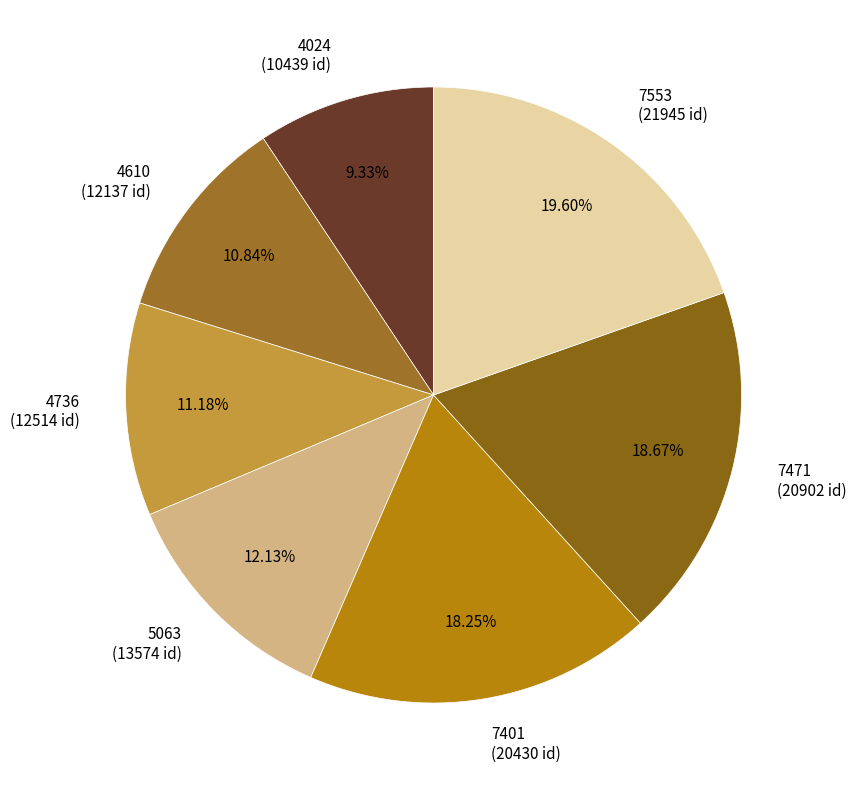

Count the number of slices in the pie.

7